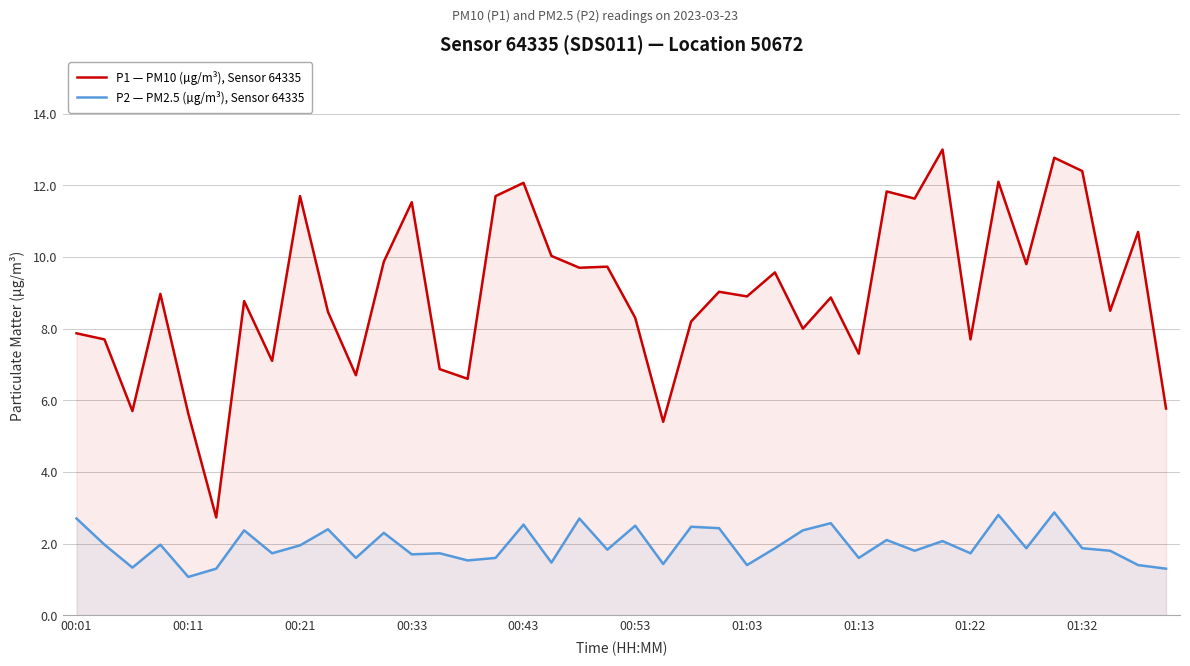

What is the maximum value shown in the chart?

13.0